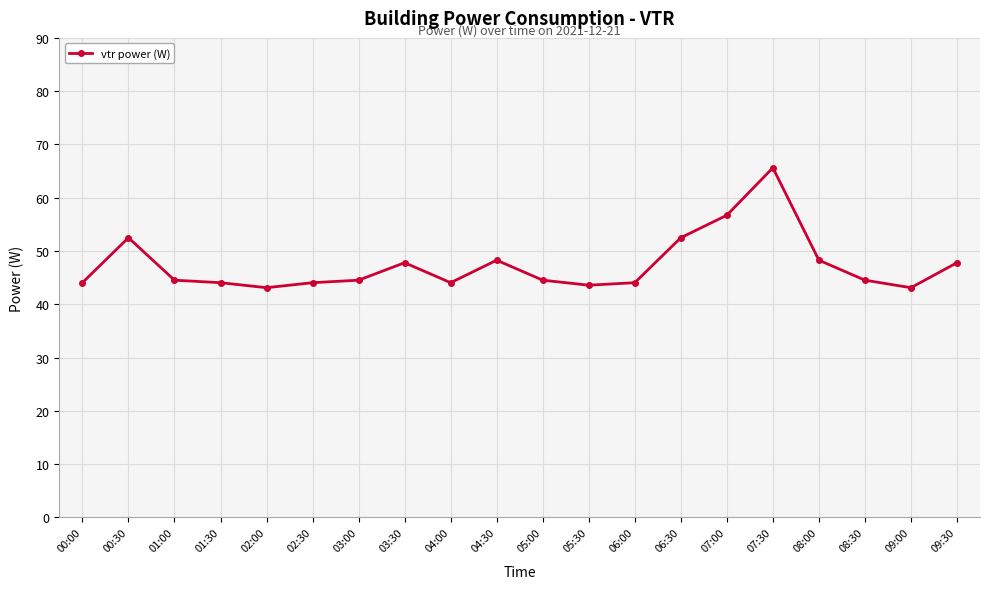

Is it true that the value at 09:00 is 43.1?

True